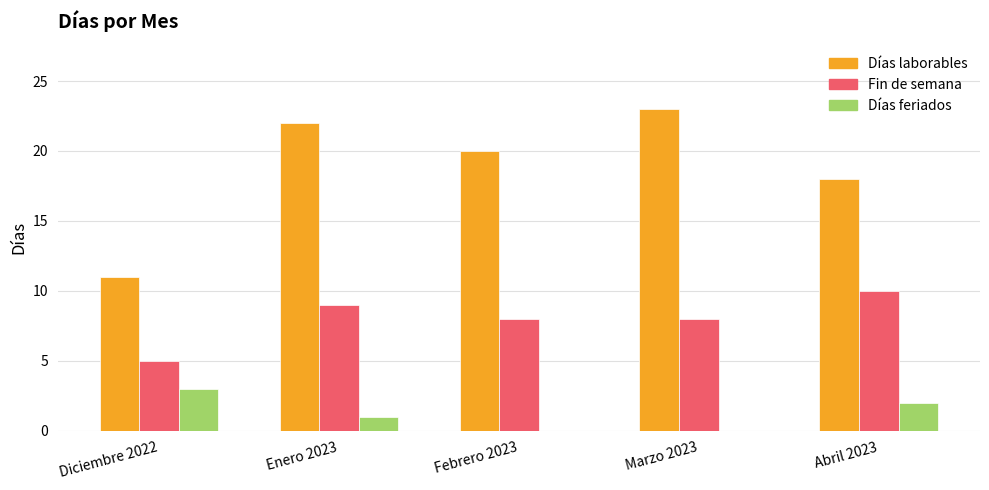

Where does the Días feriados series first go above 1?

Diciembre 2022